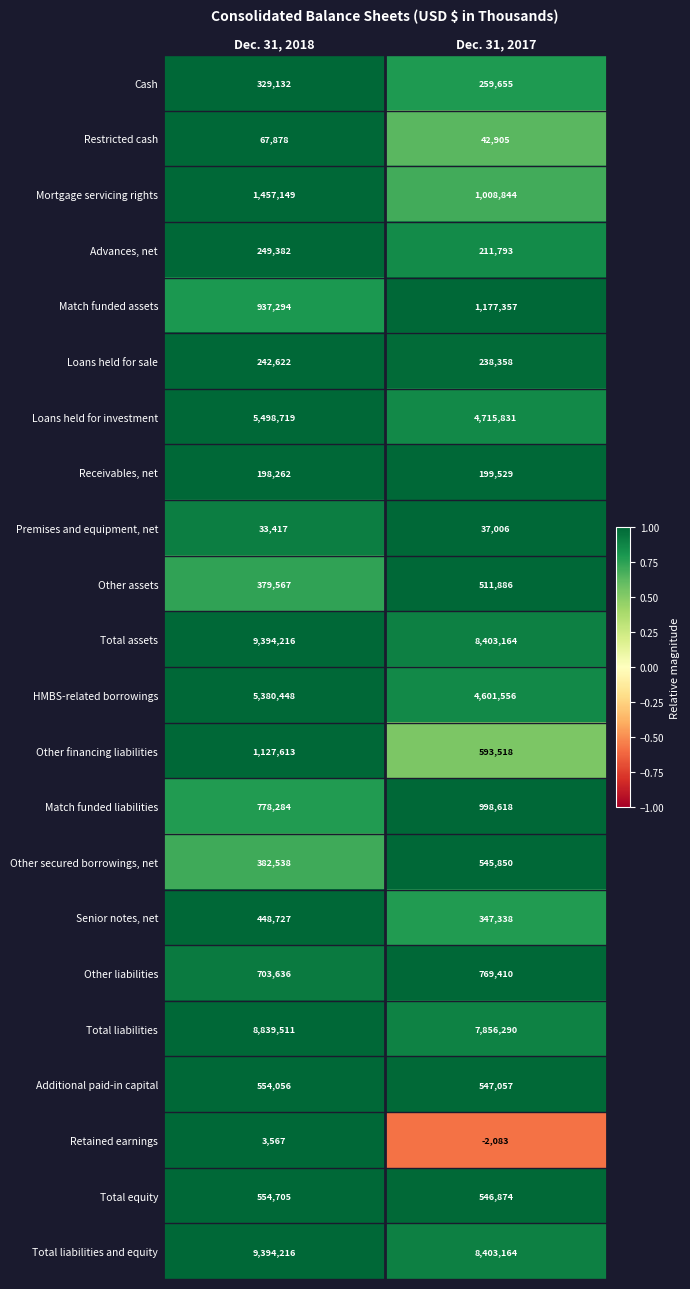

Read the Loans held for sale value at Dec. 31, 2017.

238358